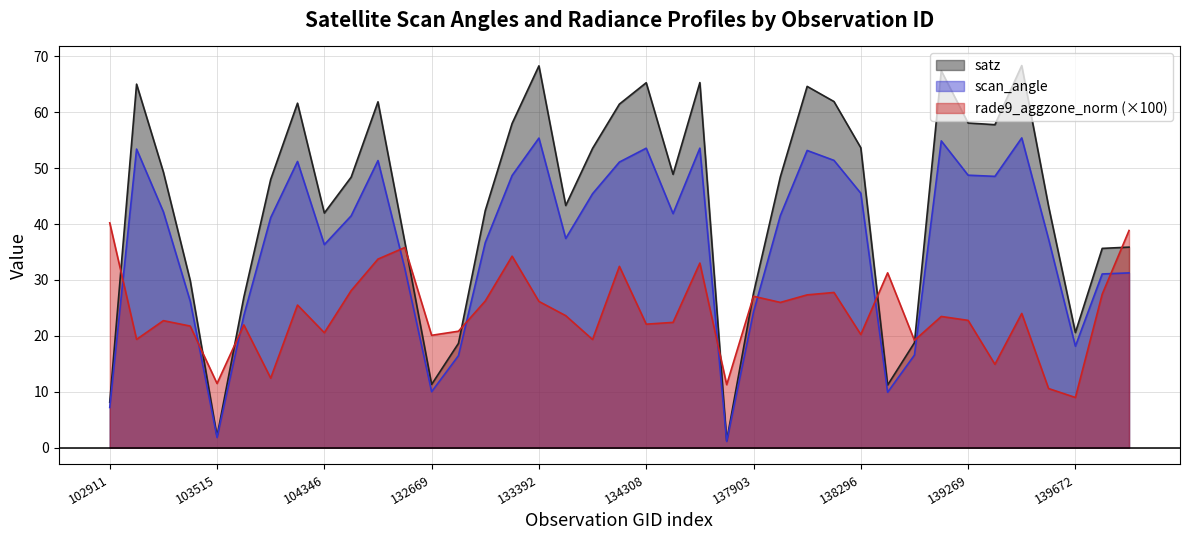

The satz series shows 85.8 at 33. True or false?

False